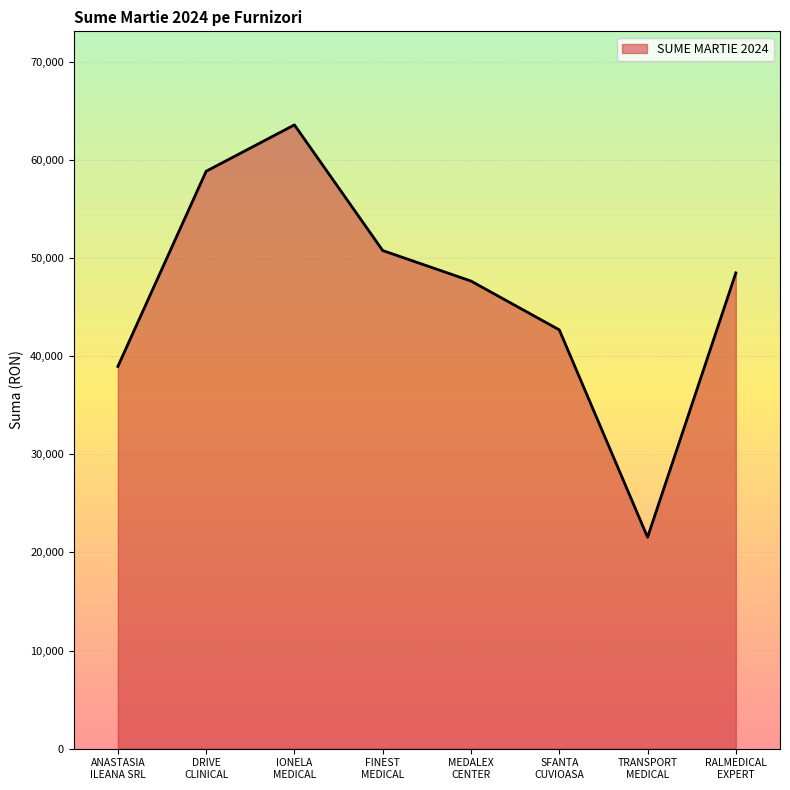

What is the sum of all values?

372570.0